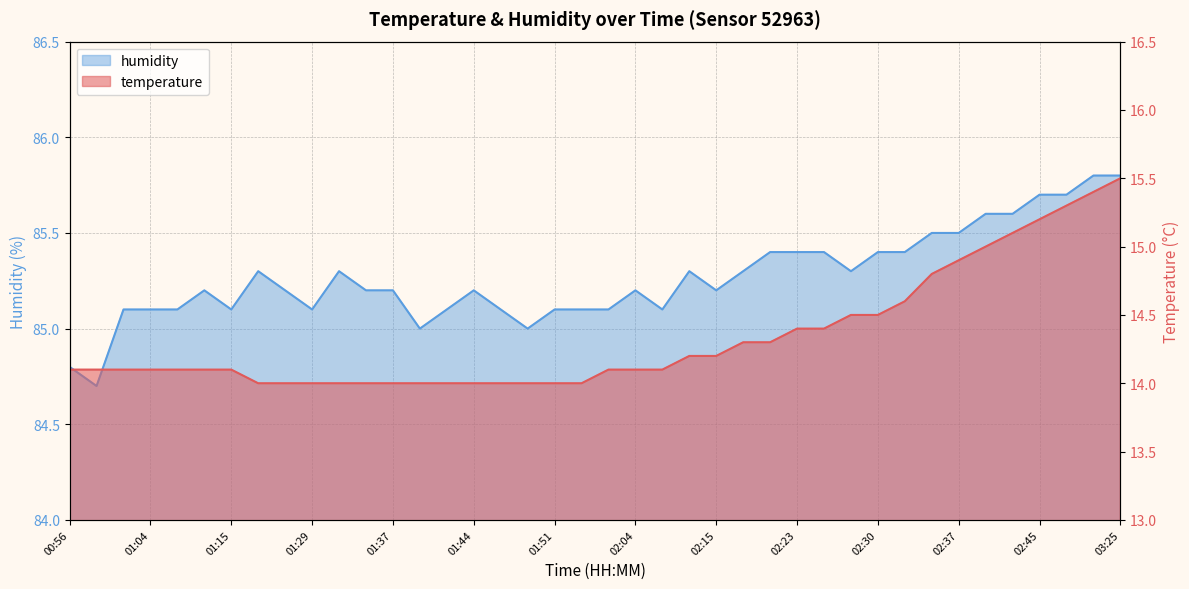

What is the greatest value displayed?

85.8